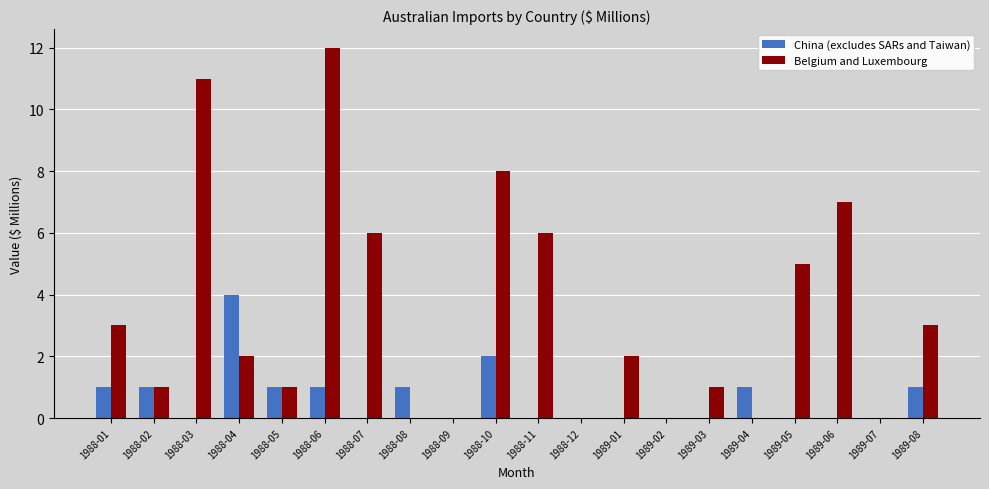

What is the maximum value for China (excludes SARs and Taiwan)?

4